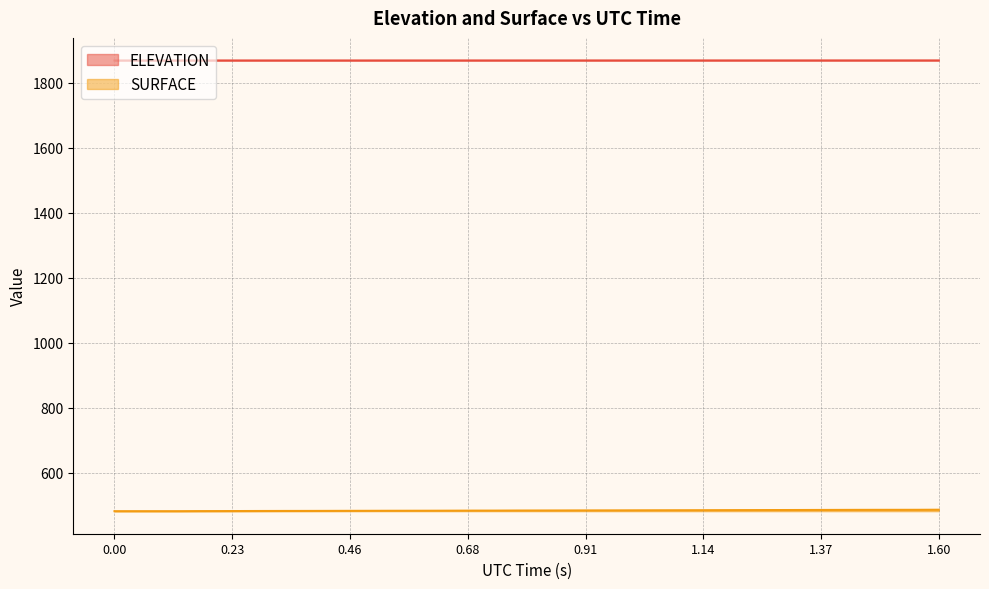

Which series has the largest total across all categories?

ELEVATION